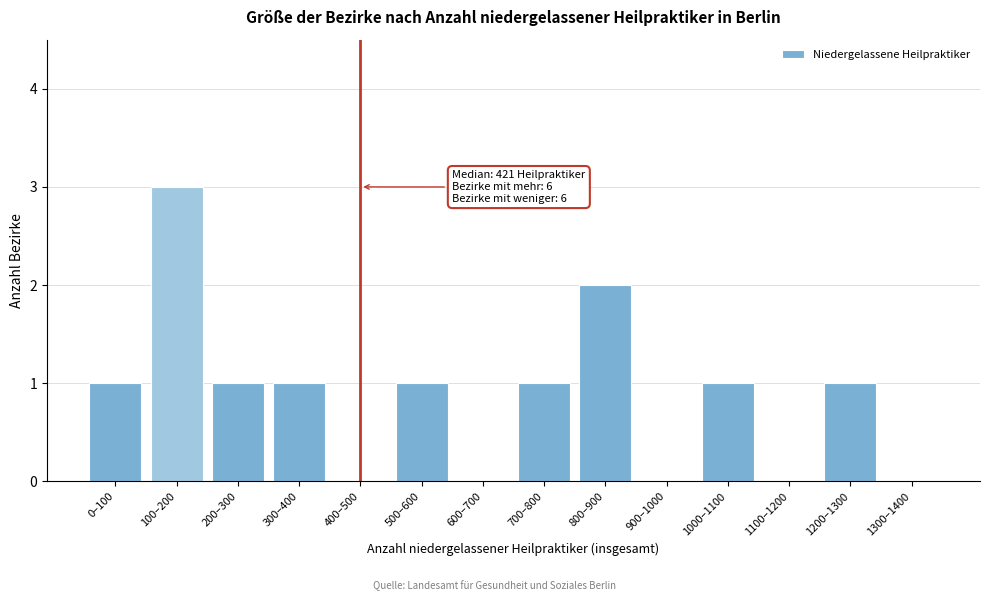

Reading left to right, list all the values displayed in this chart.

0–100=1	100–200=3	200–300=1	300–400=1	400–500=0	500–600=1	600–700=0	700–800=1	800–900=2	900–1000=0	1000–1100=1	1100–1200=0	1200–1300=1	1300–1400=0